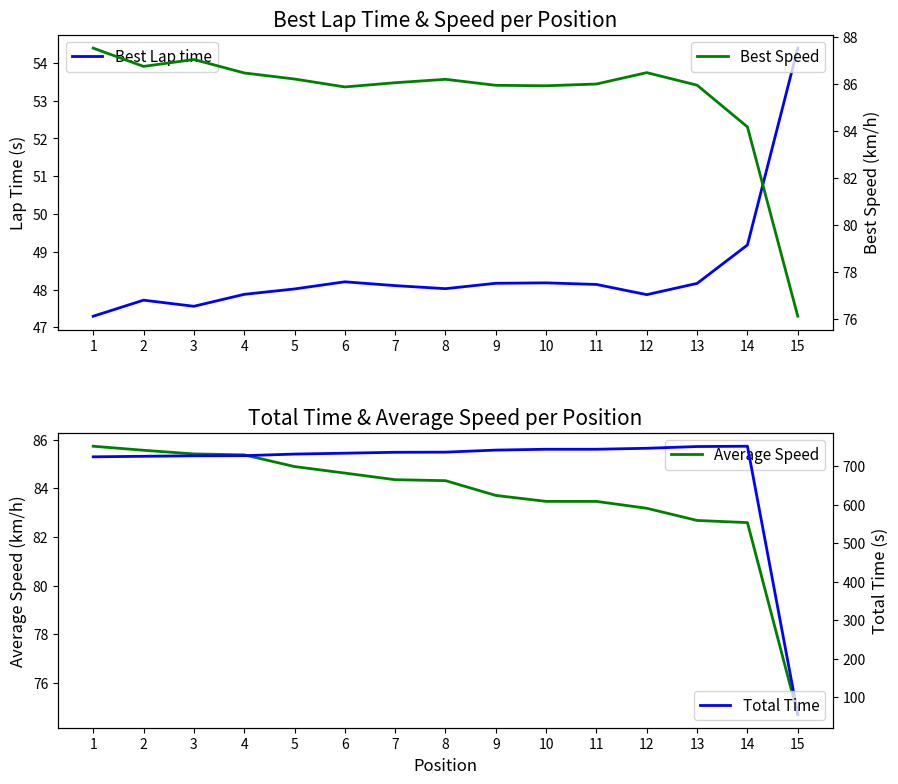

Is this an area chart (filled region under the line)?

No